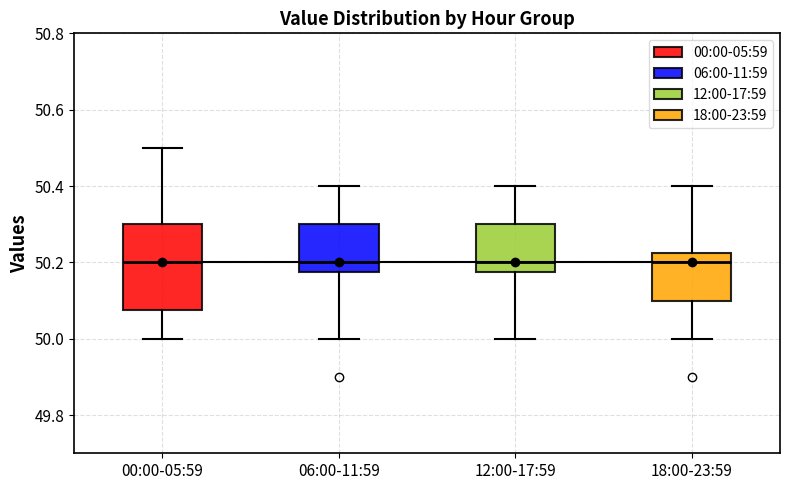

Reading left to right, transcribe this box plot: for each box, give where its median line is, the range the box spans, and where its two whiskers end, as read against the y-axis. The values are not printed on the chart, so give them approximately, as read against the axis.

00:00-05:59: median 50.20, box 50.08 to 50.30, whiskers 50.00 to 50.50
06:00-11:59: median 50.20, box 50.18 to 50.30, whiskers 50.00 to 50.40
12:00-17:59: median 50.20, box 50.18 to 50.30, whiskers 50.00 to 50.40
18:00-23:59: median 50.20, box 50.10 to 50.22, whiskers 50.00 to 50.40